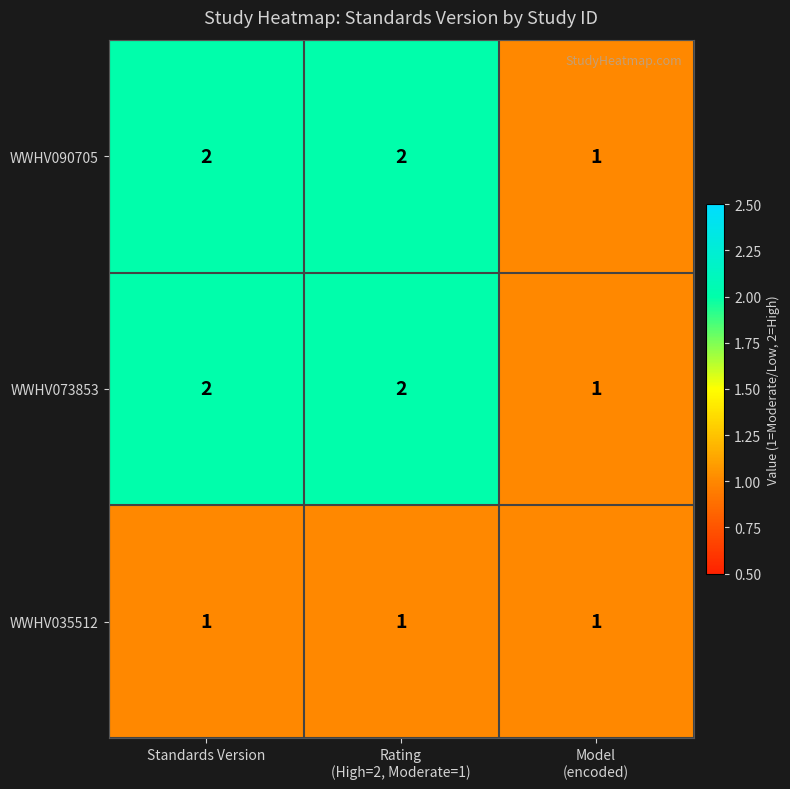

What is the sum of all WWHV073853 values?

5